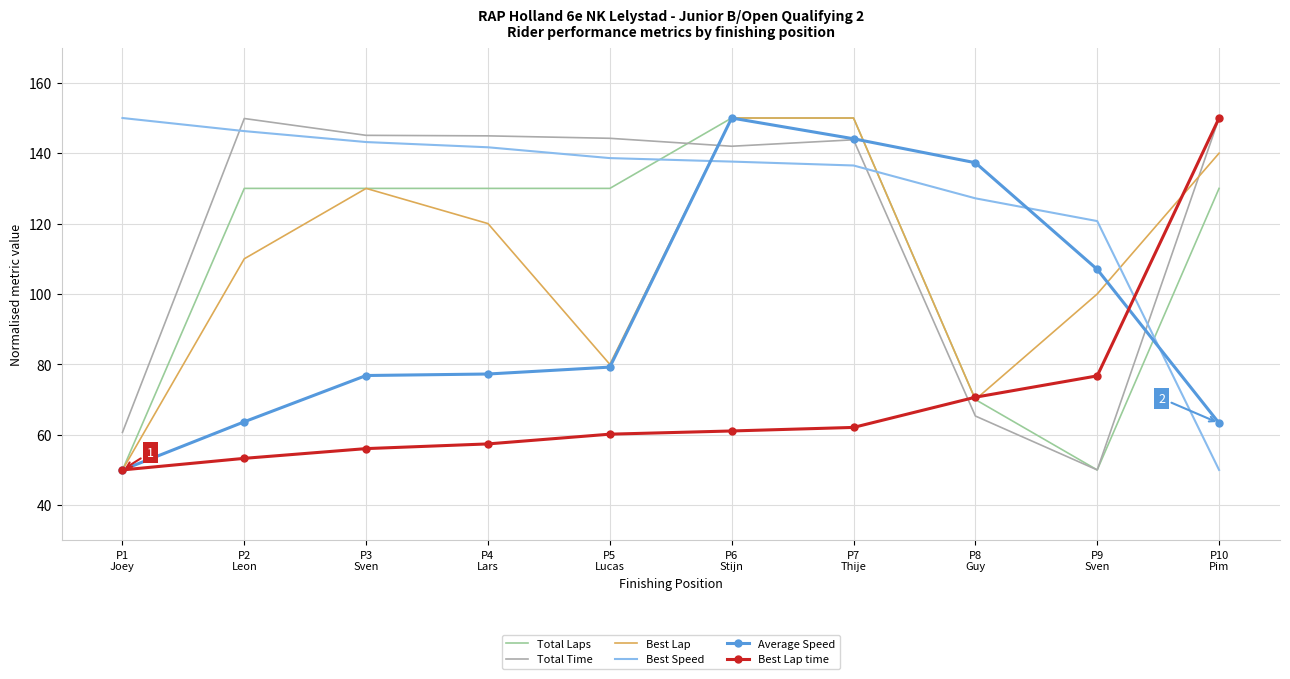

Which series changed the most between P3
Sven and P9
Sven?

Total Time